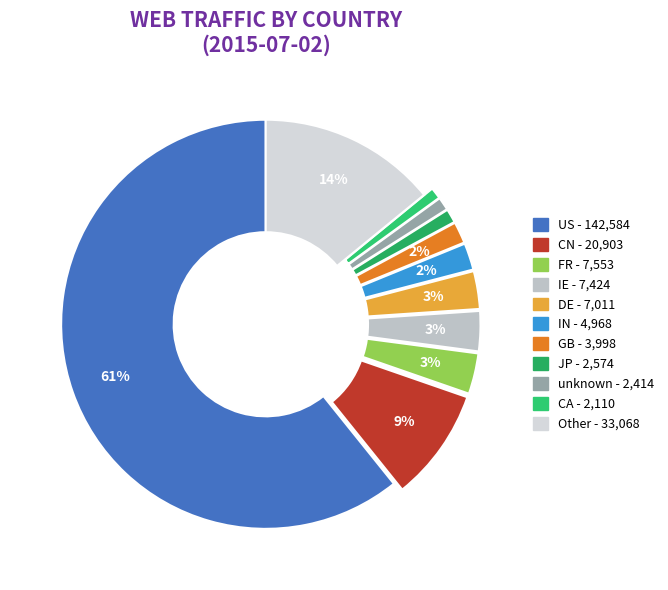

Is it true that DE is 13% of the pie?

False